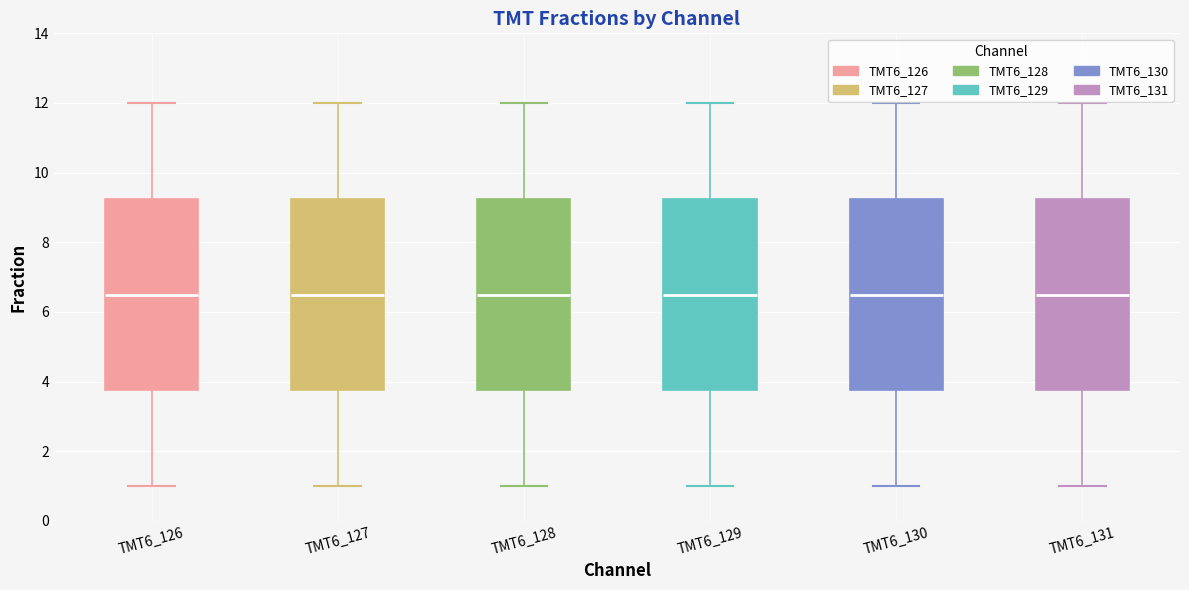

Where does the median line of the box for TMT6_130 sit on the y-axis? The values are not printed on the chart, so give them approximately, as read against the axis.

6.6